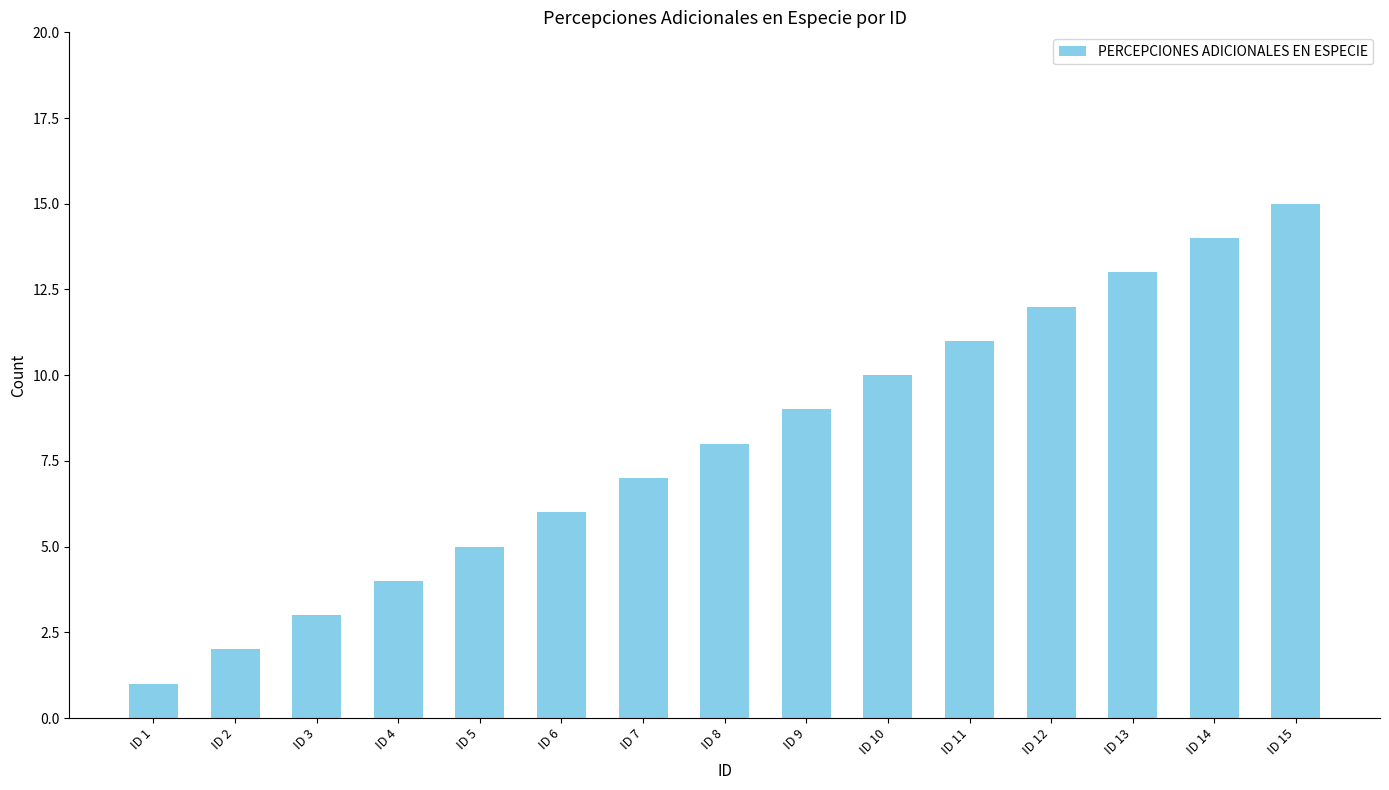

Which has a higher value, ID 7 or ID 5?

ID 7